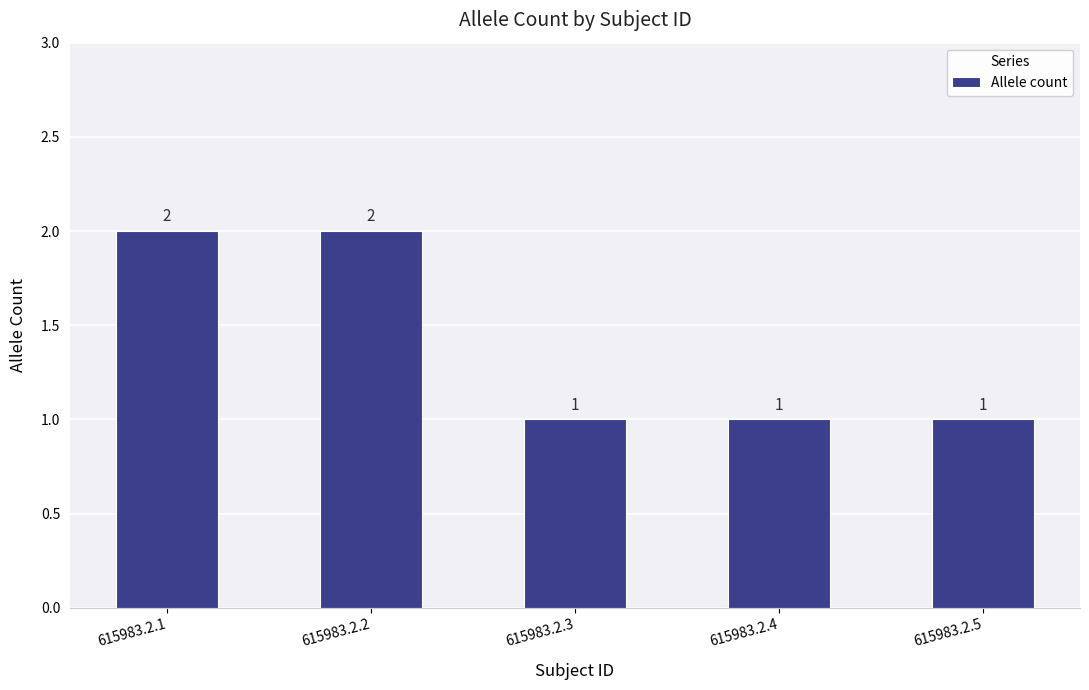

Approximately how many times larger is the value at 615983.2.1 compared to 615983.2.4?

2.0